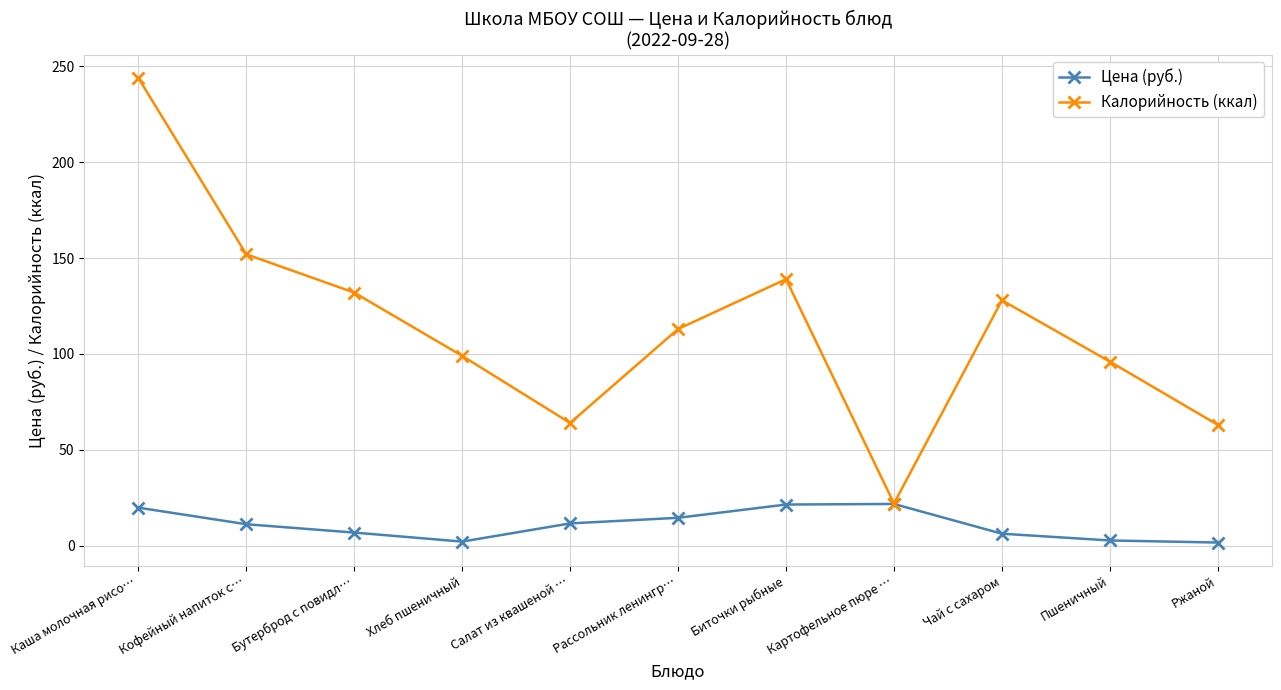

At which category is the sum across all series the highest?

Каша молочная рисо…